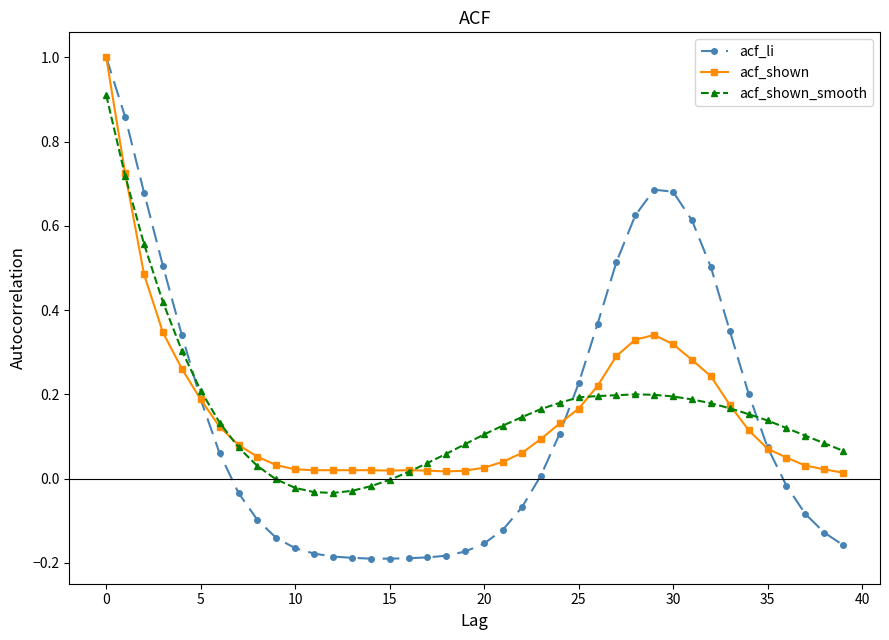

How many data points in acf_li are less than 0?

20